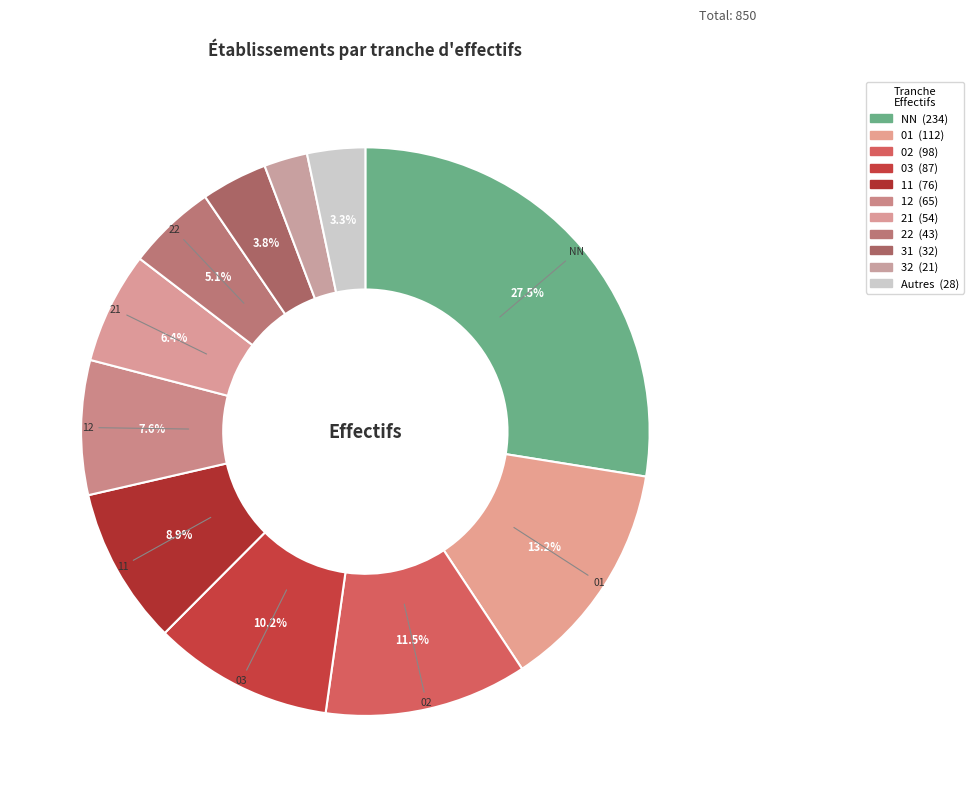

How many slices are in this pie chart?

11